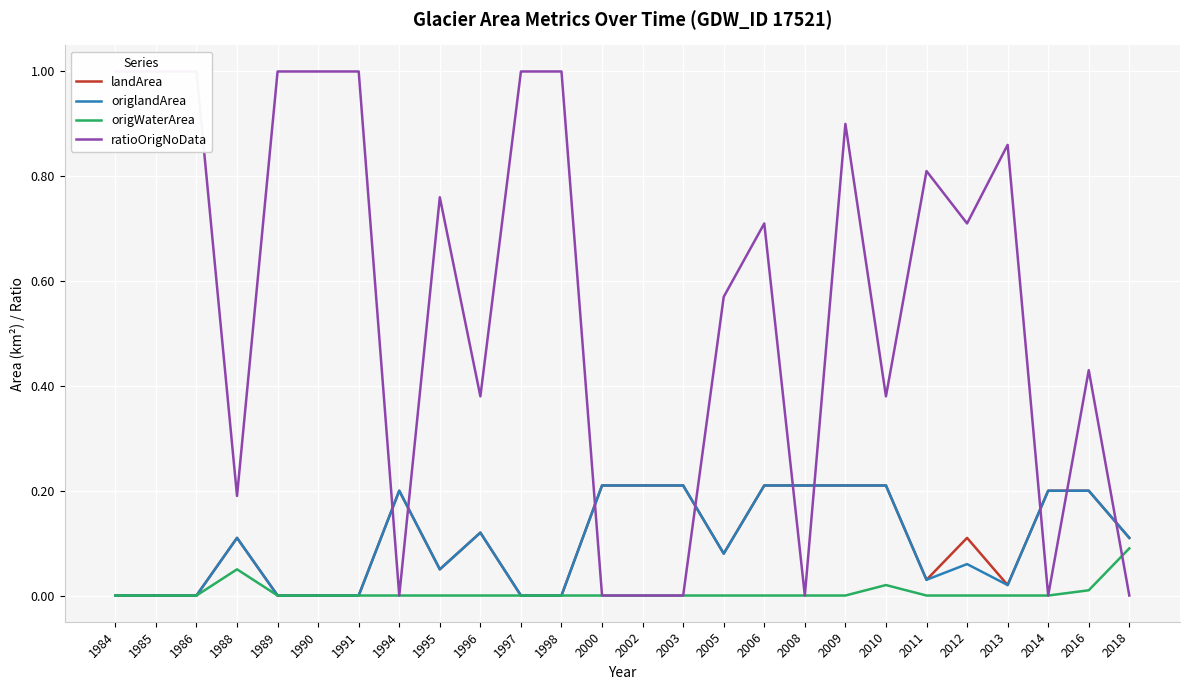

Which series has the largest total across all categories?

ratioOrigNoData